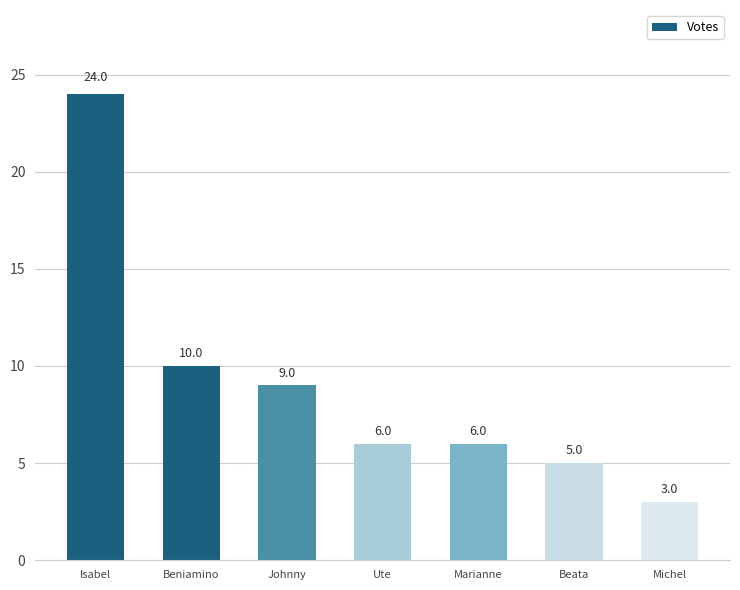

What position from the right is Marianne?

3